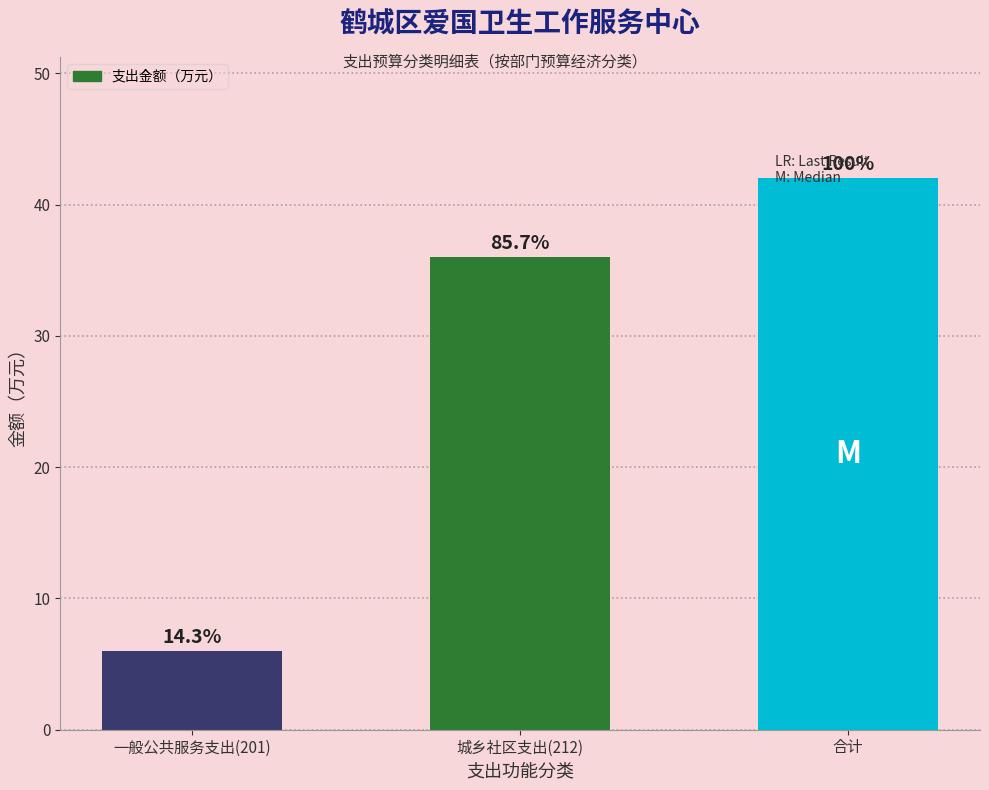

Reading left to right, what are all the values shown in this chart?

一般公共服务支出(201)=6	城乡社区支出(212)=36	合计=42